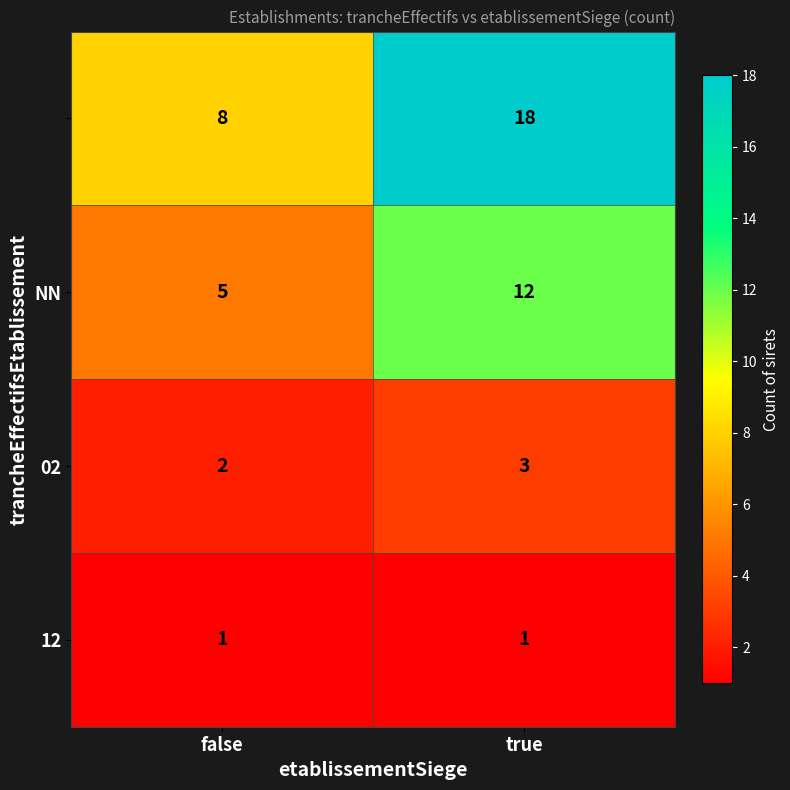

What is the greatest value displayed?

18